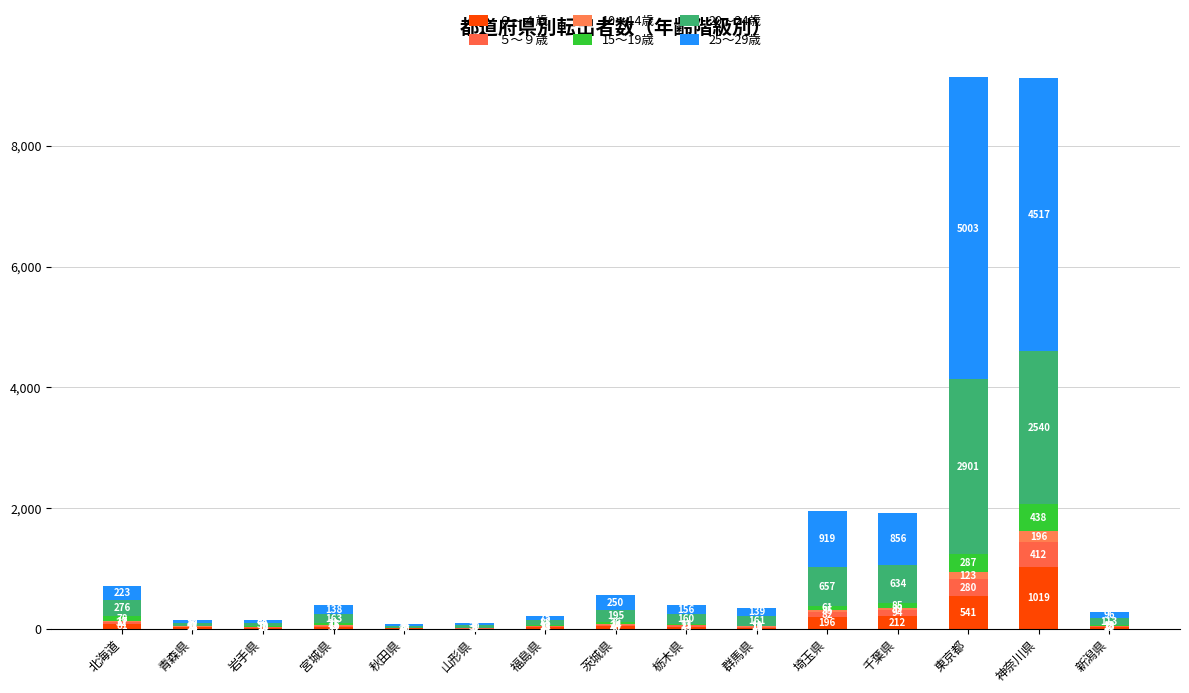

What position from the right is 栃木県?

7